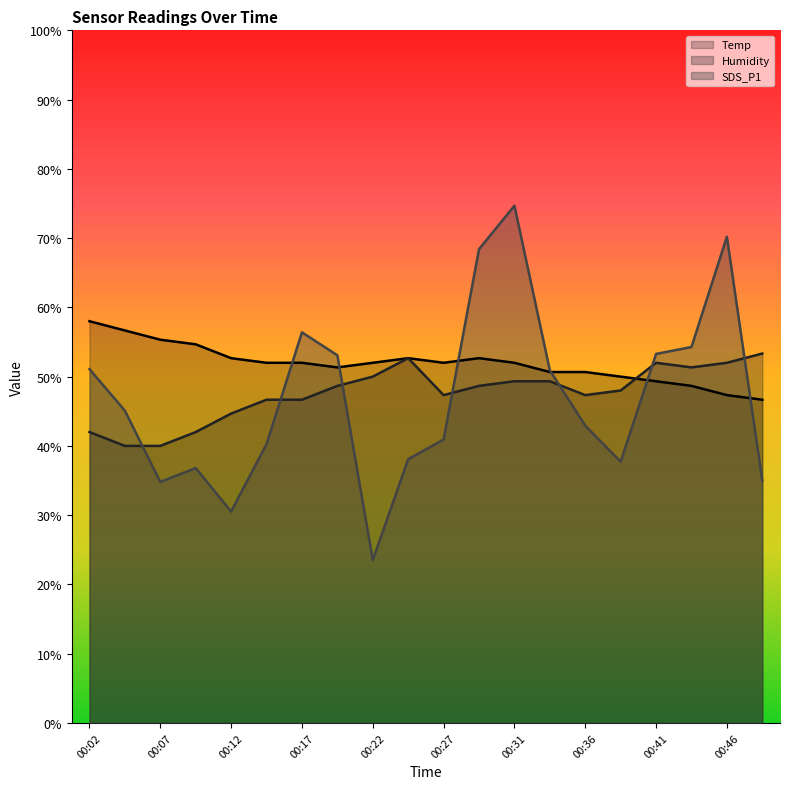

What is the value of the Temp point at the 12th from the left?

52.7